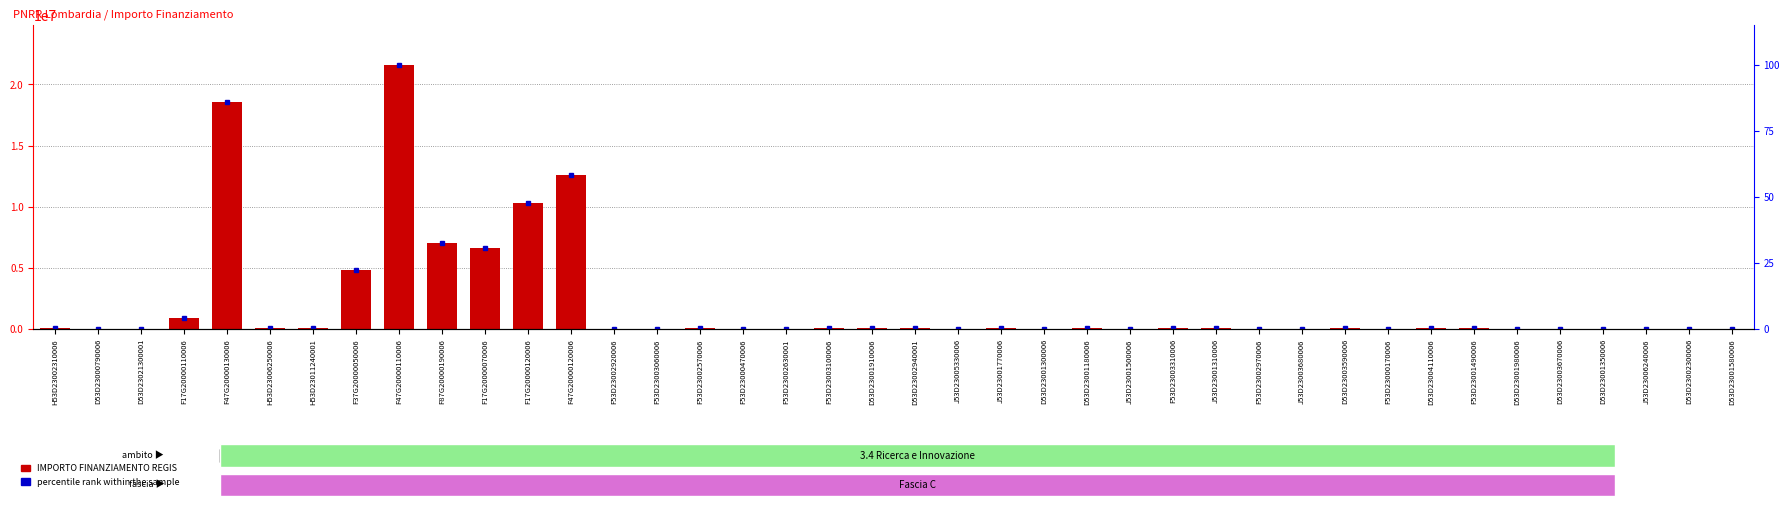

What is the difference between the percentile rank within the sample values at D53D23004110006 and D53D23000790006?

0.4